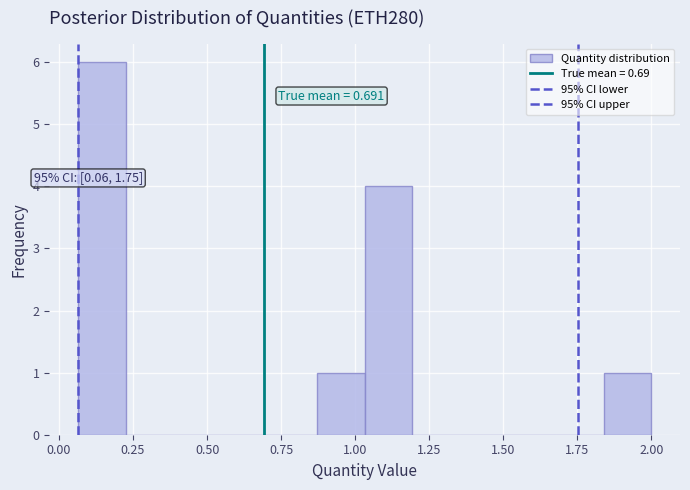

Around what value on the x-axis is the tallest bar? Give the approximate position of its centre, as read against the axis.

0.15